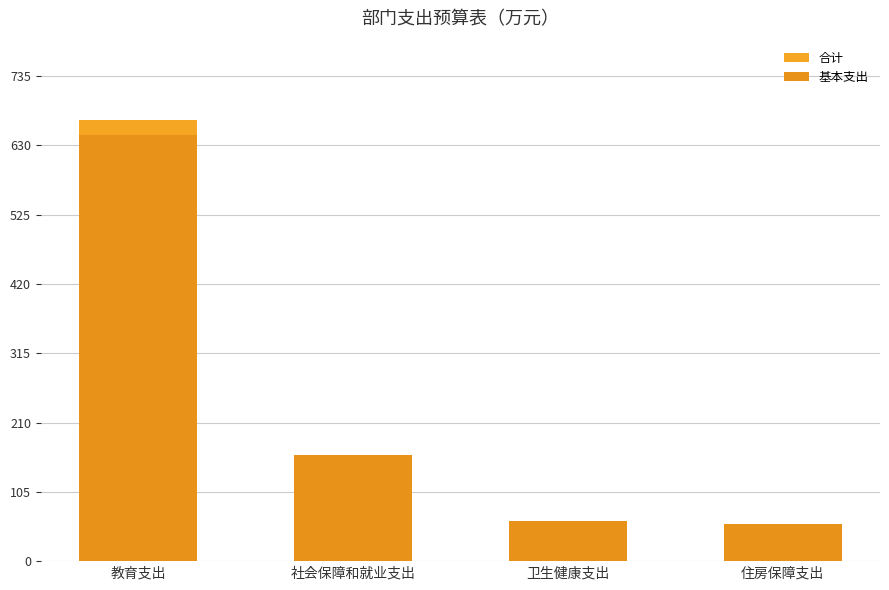

How many bars are there in total?

8